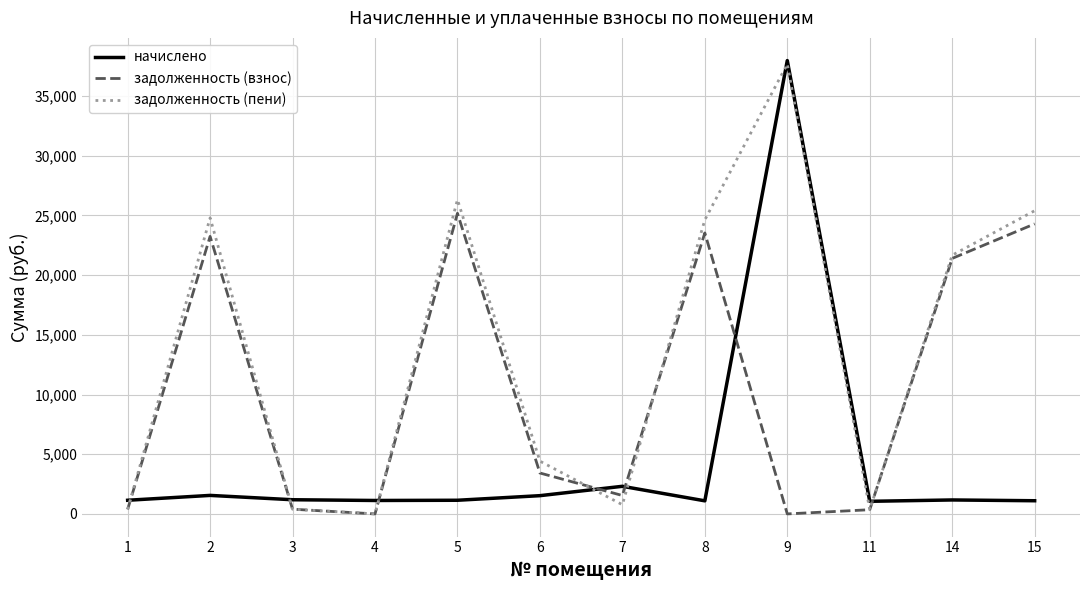

True or false: начислено has more than 1 interior local peaks.

True